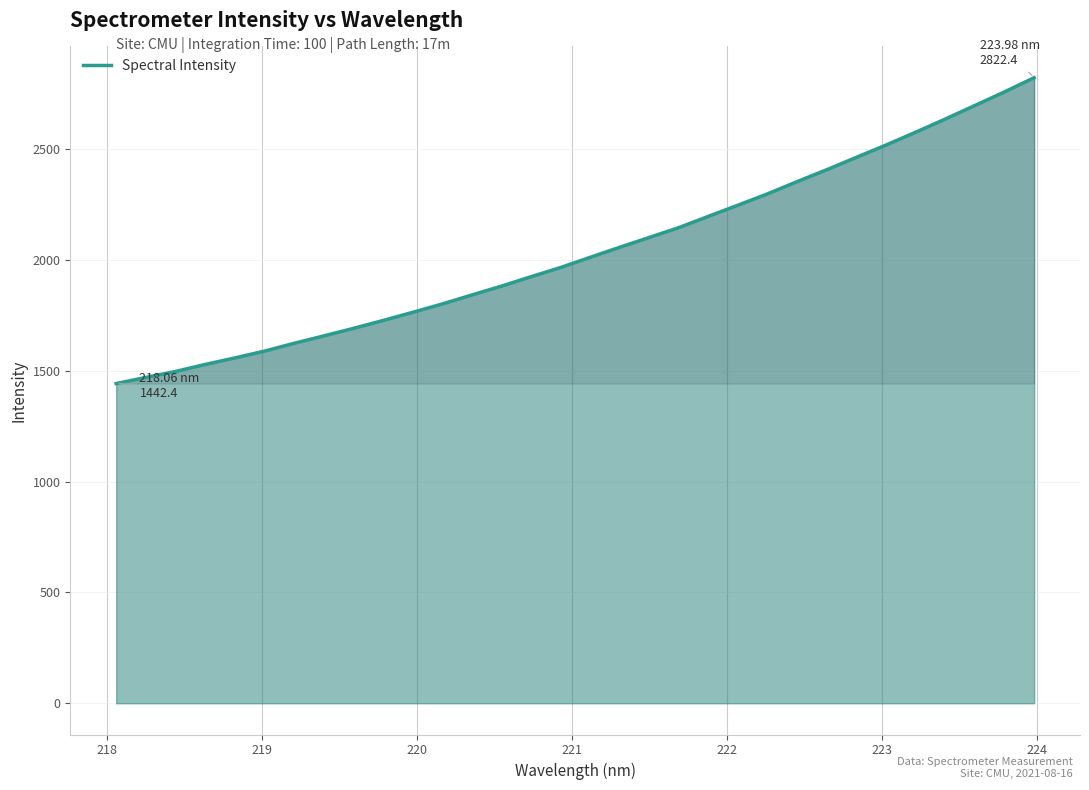

What is the difference between the maximum and minimum values?

1380.0